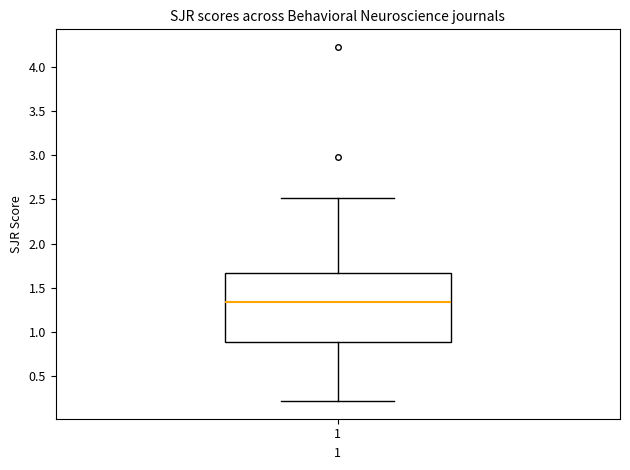

Read this box plot against the y-axis: the position of the median line, the range covered by the box, and the ends of both whiskers. The values are not printed on the chart, so give them approximately, as read against the axis.

median 1.35, box 0.90 to 1.65, whiskers 0.20 to 2.50